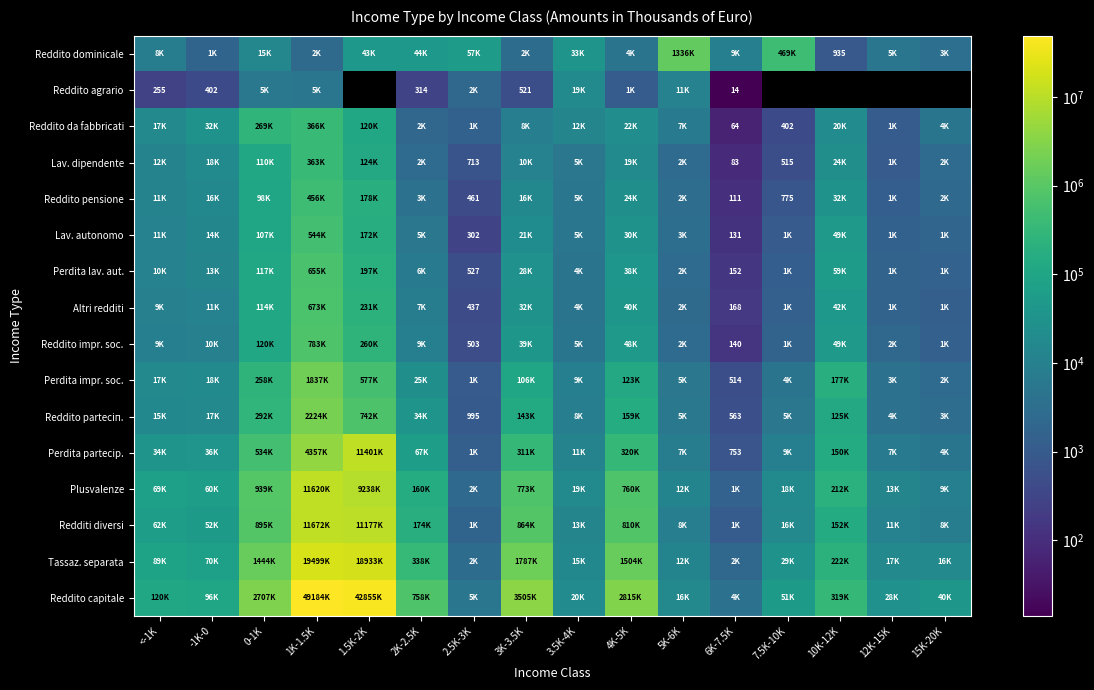

At which category is the sum across all series the highest?

1K-1.5K